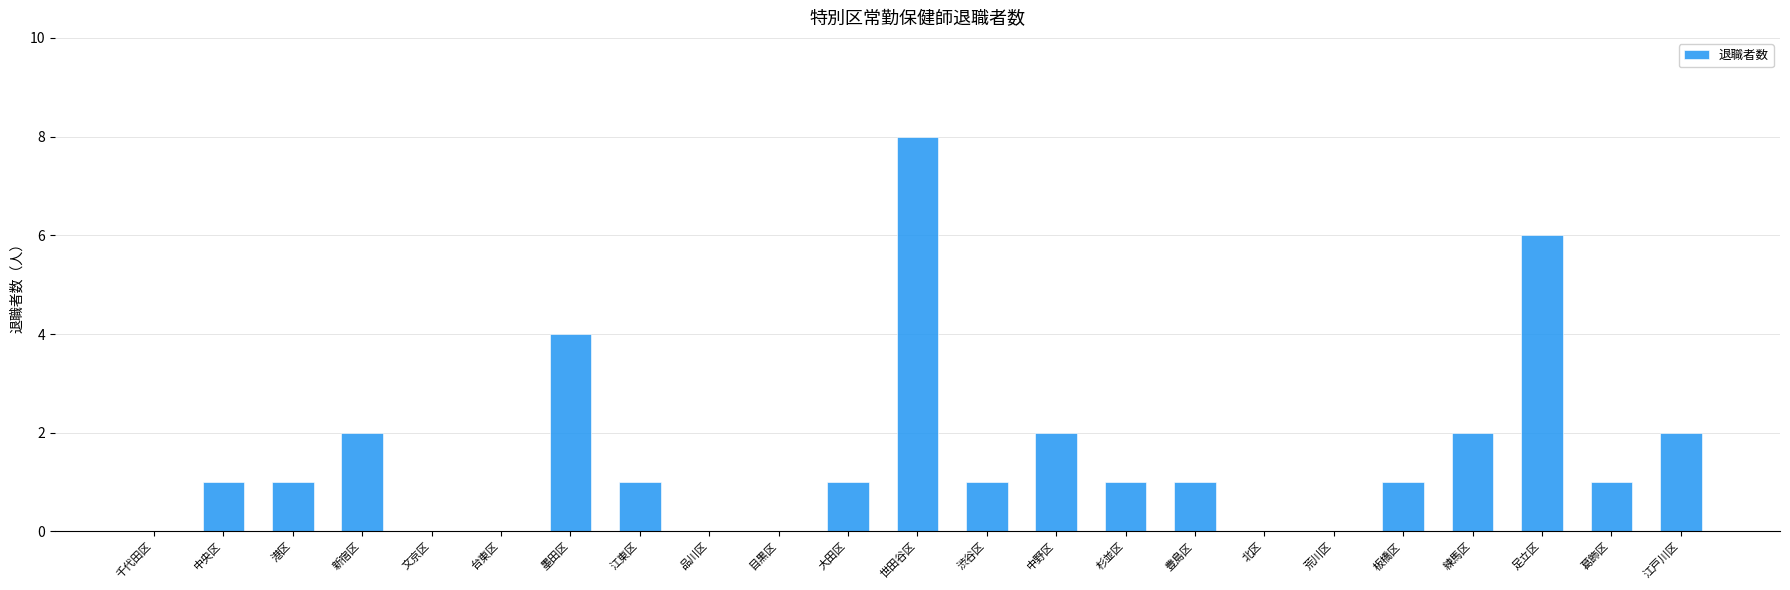

At which label is the value closest to 4?

墨田区